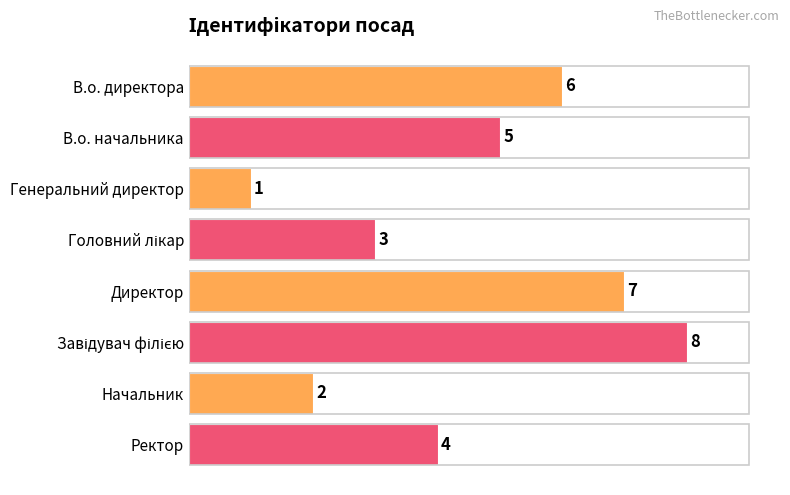

What is the maximum value shown in the chart?

8